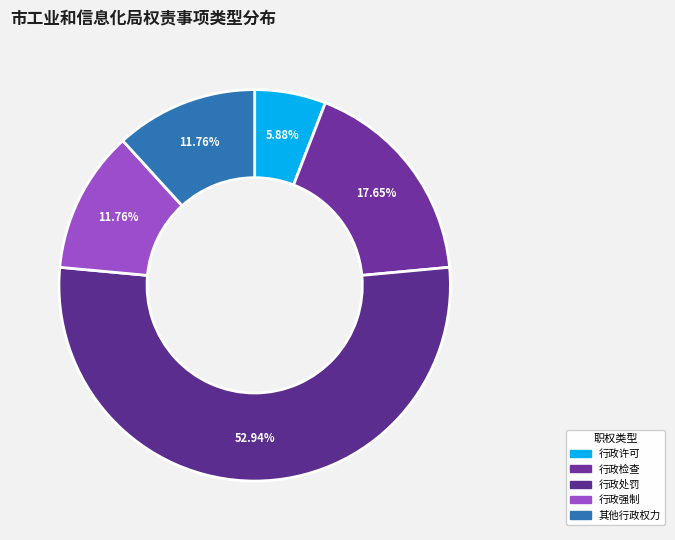

Combined, do 行政强制 and 行政检查 account for over 50%?

No